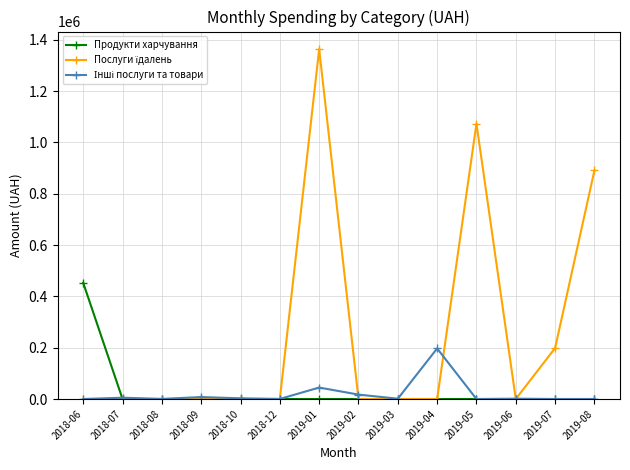

How many series are shown in this chart?

3